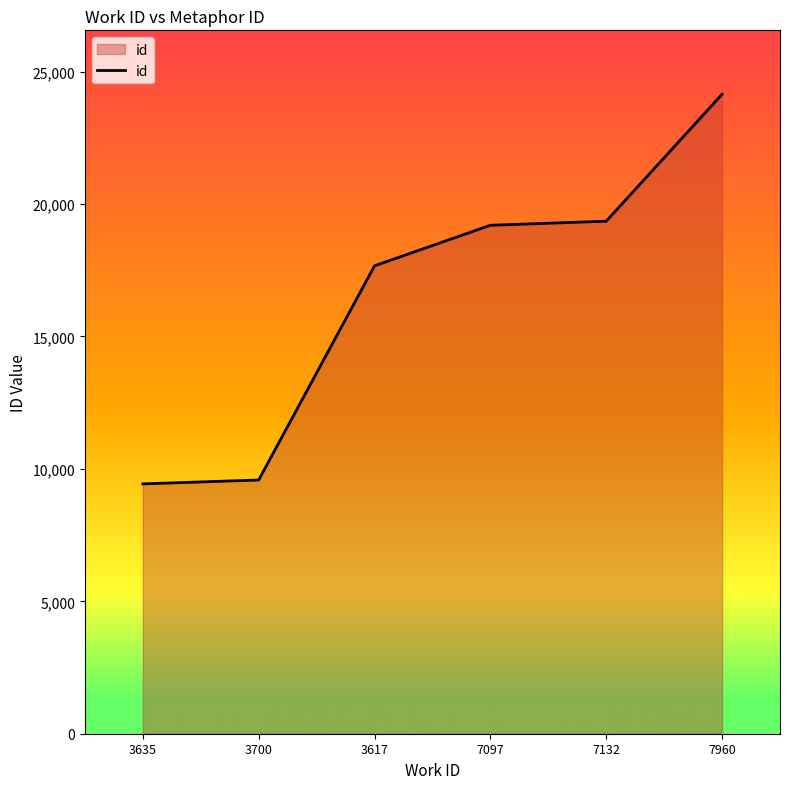

What is the sum of all values?

99375